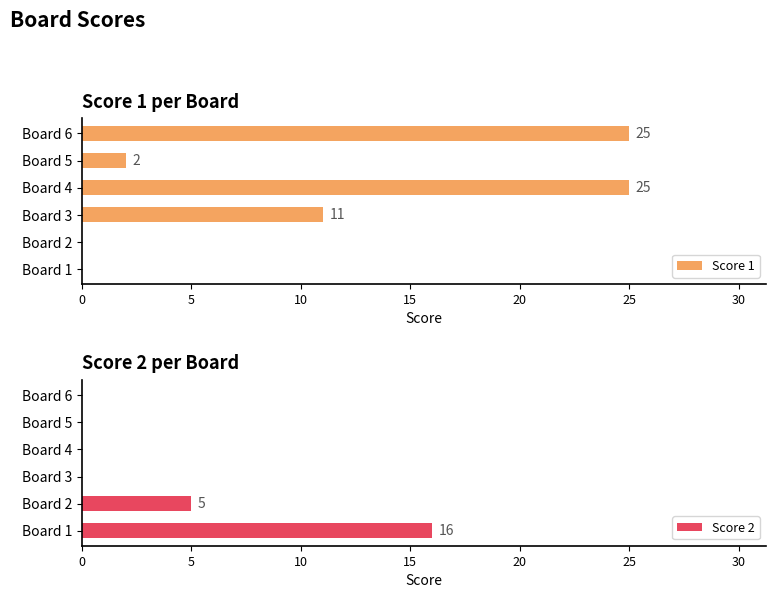

How many positive values does the Score 1 series have?

4